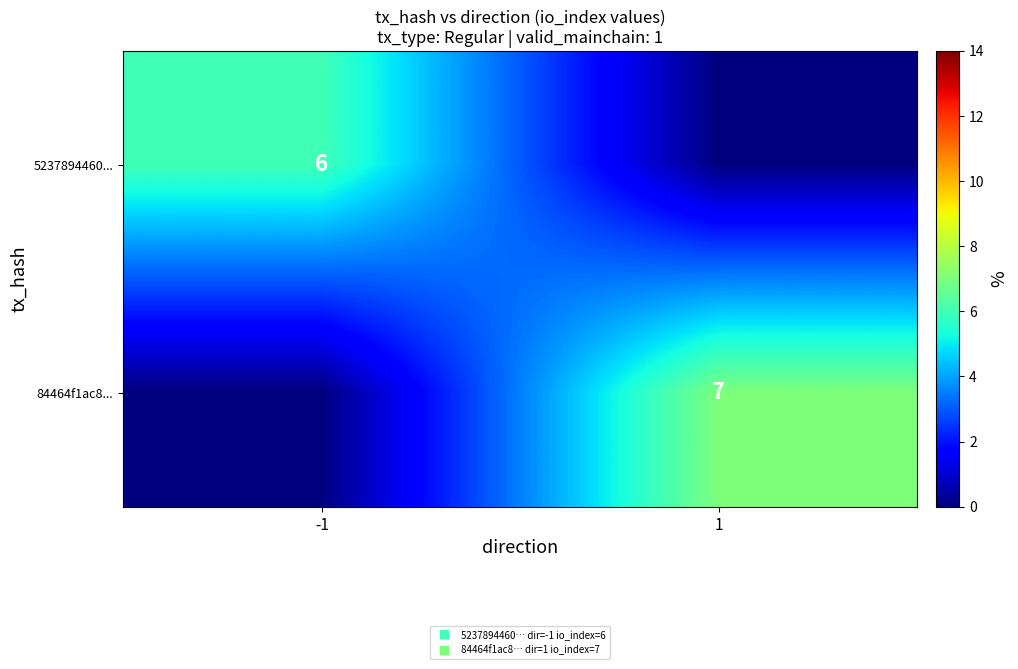

Rank the categories by 84464f1ac8... value from highest to lowest.

1, -1